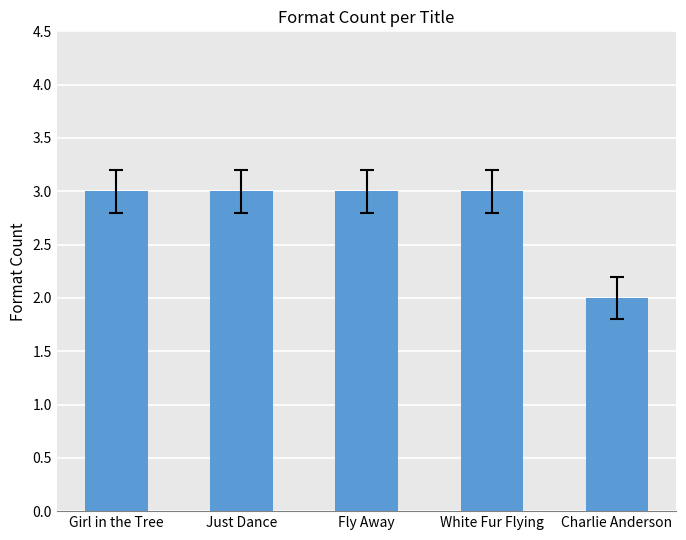

What is the greatest value displayed?

3